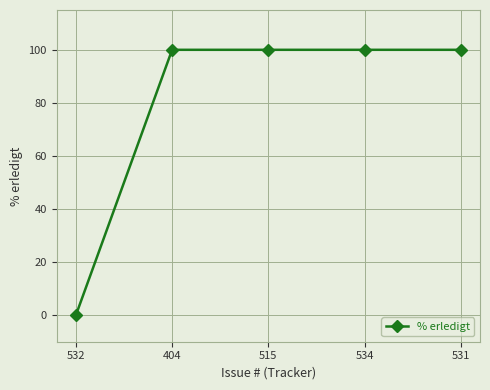

What is the maximum value shown in the chart?

100